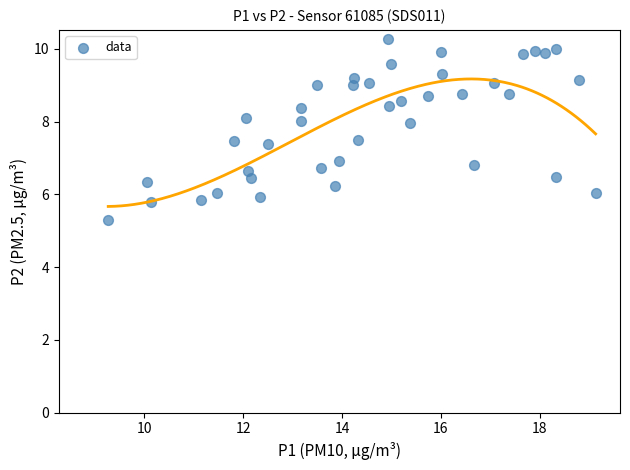

What is the range of Y values (max minus min)?

5.0